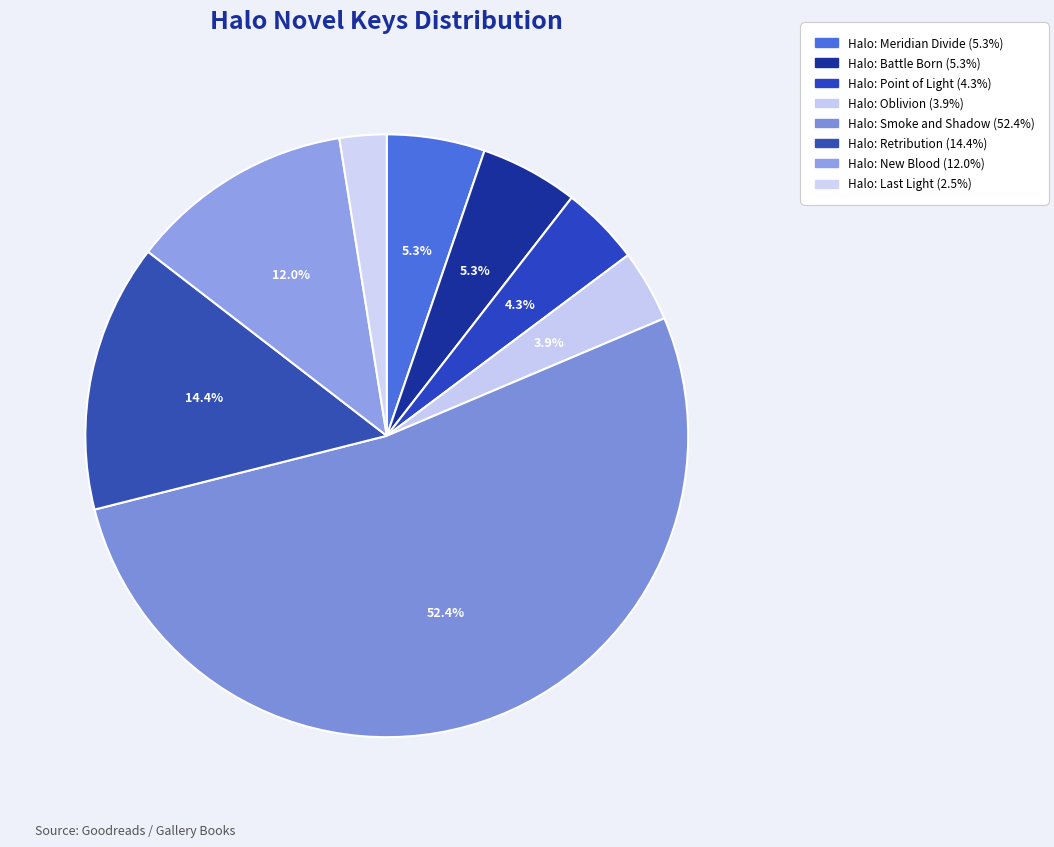

What percentage is the Halo: Smoke and Shadow slice, to the nearest percent?

52%